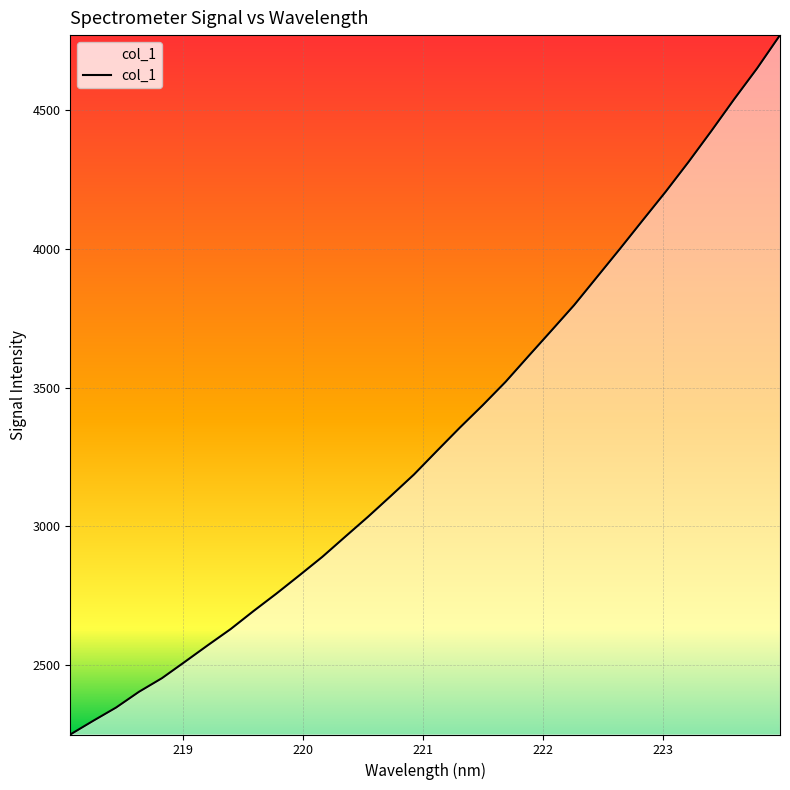

What is the smallest value displayed?

2248.2